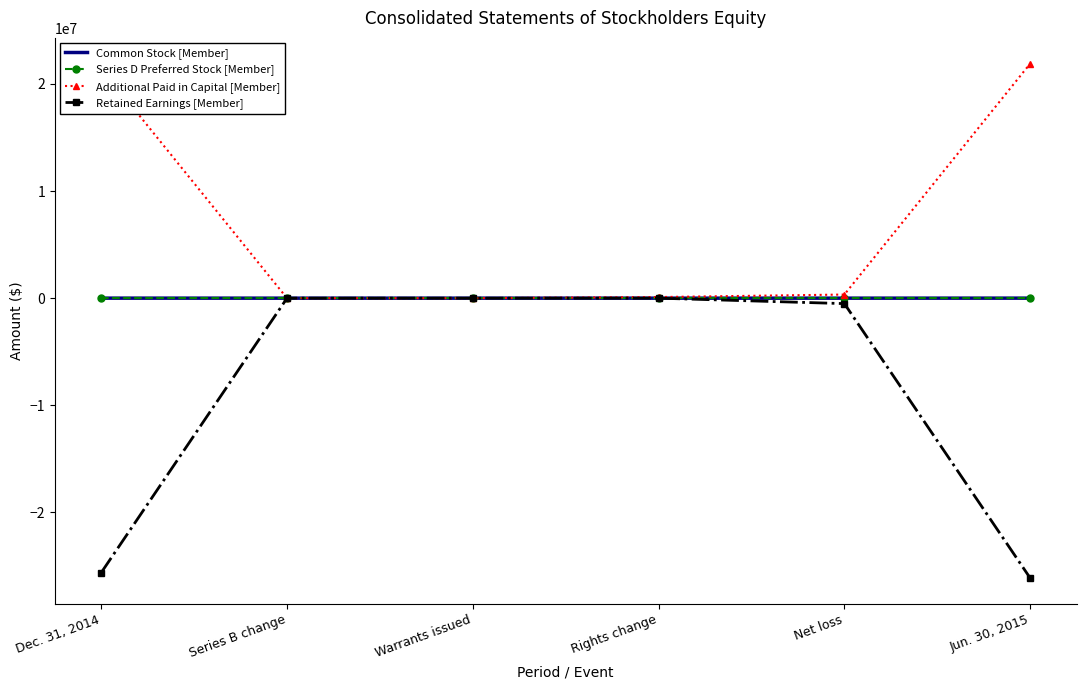

List the labels in order of Additional Paid in Capital [Member] value, largest first.

Jun. 30, 2015, Dec. 31, 2014, Net loss, Rights change, Warrants issued, Series B change